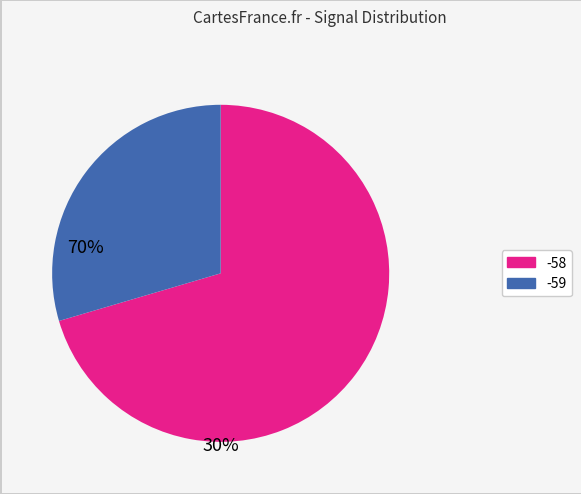

Does any single category account for the majority?

Yes